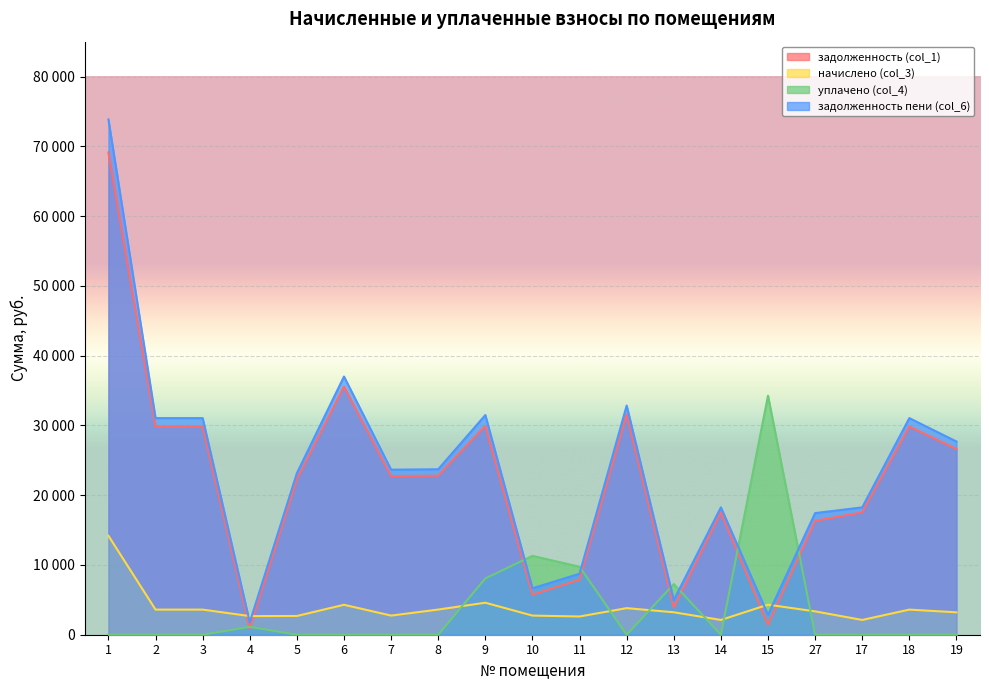

The value of задолженность (col_1) at 27 is 8184.5. True or false?

False